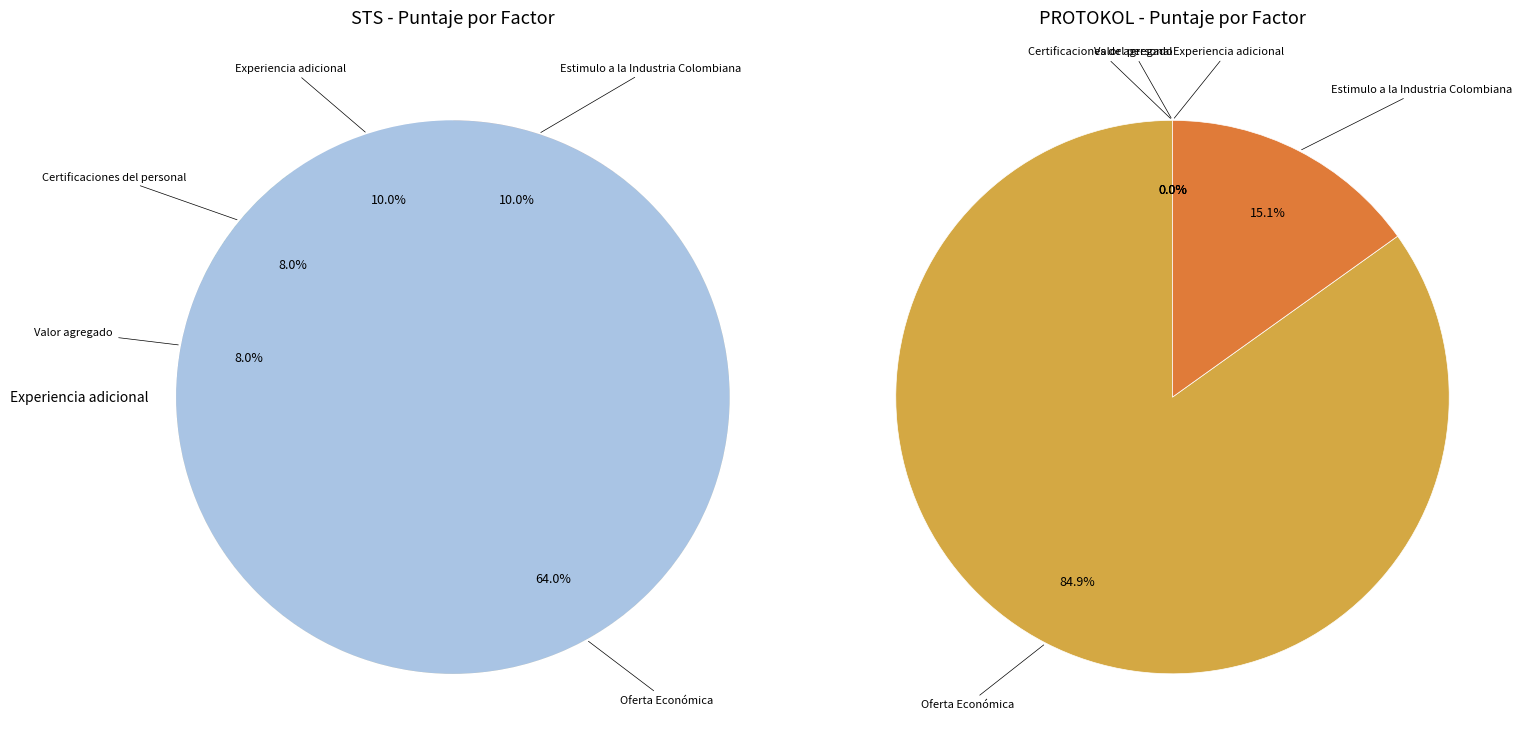

Rank the categories by value from highest to lowest.

Oferta Económica, Experiencia adicional, Estimulo a la Industria Colombiana, Certificaciones del personal, Valor agregado